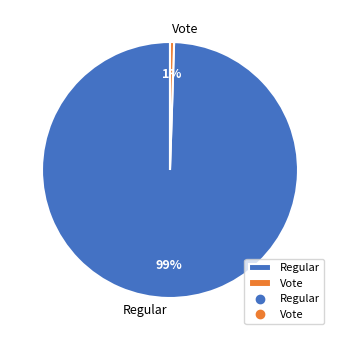

The Regular slice represents 99% of the pie. True or false?

True